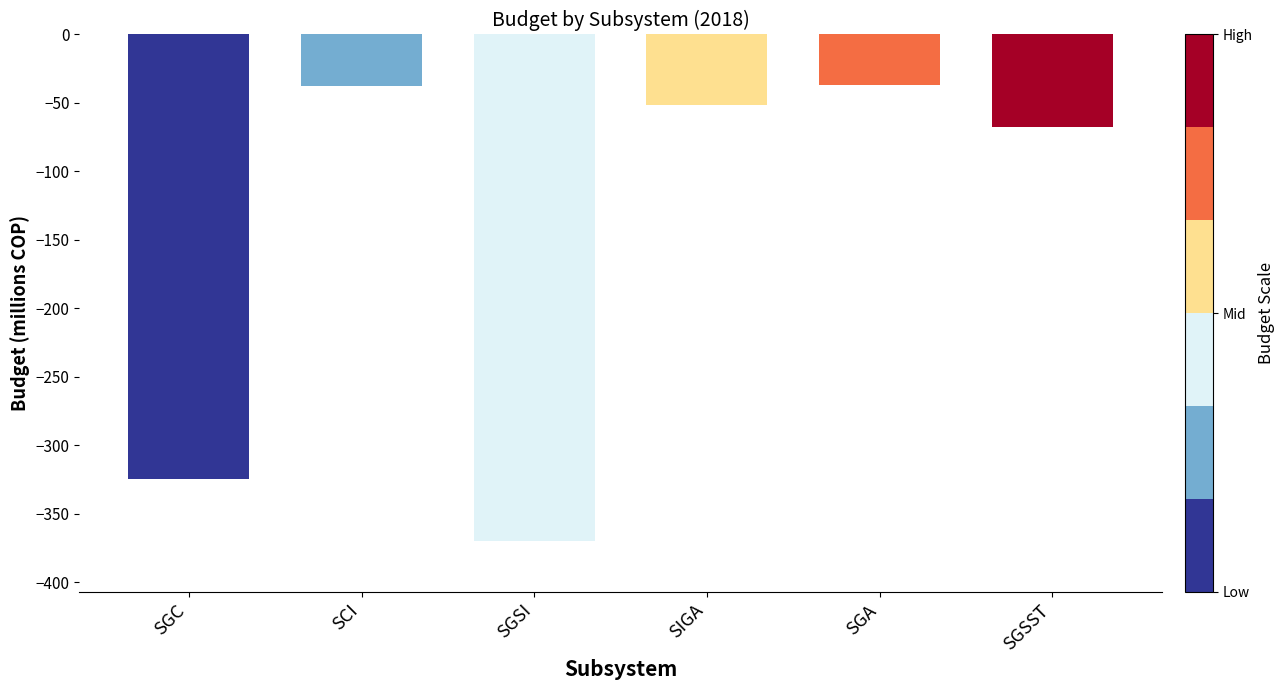

What is the value of the 1st bar from the left?

-324.8